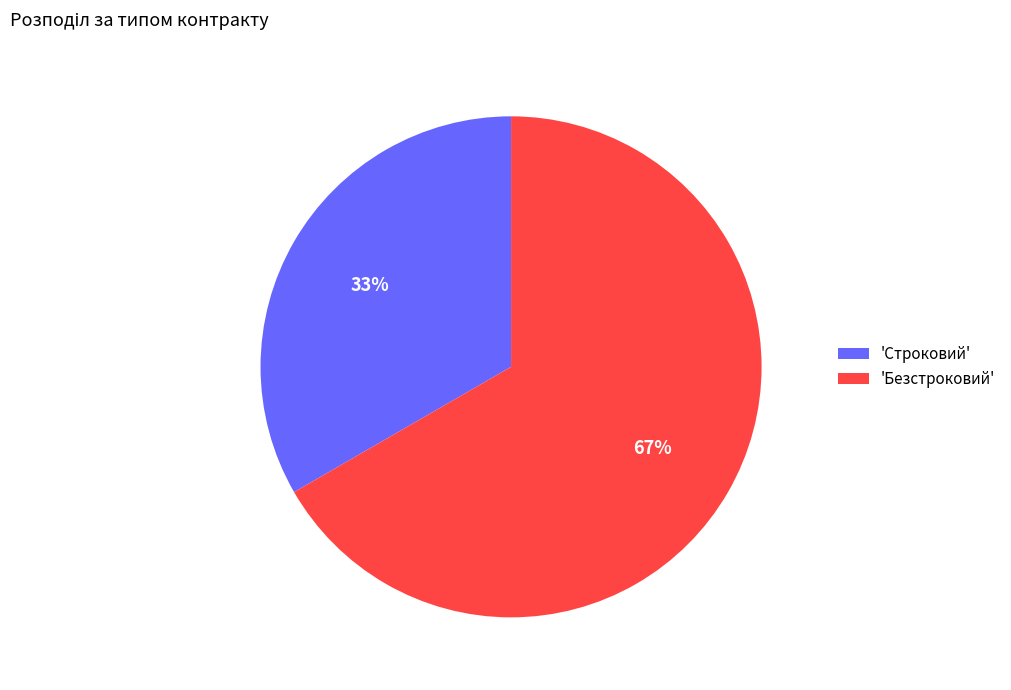

Between 'Строковий' and 'Безстроковий', which is larger?

'Безстроковий'